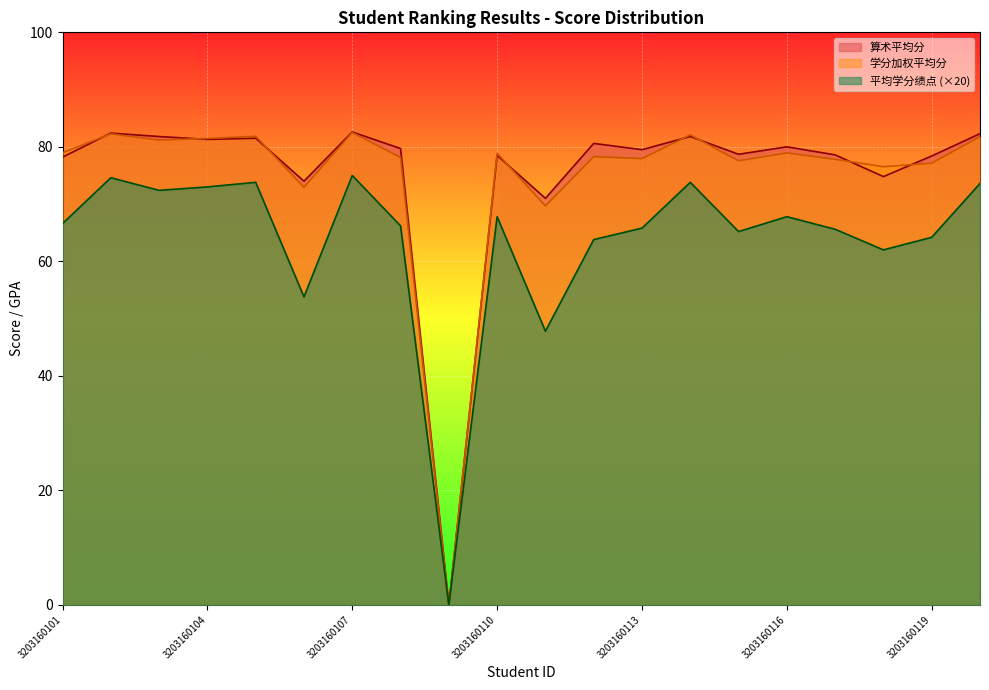

At which category is the sum across all series the highest?

3203160107